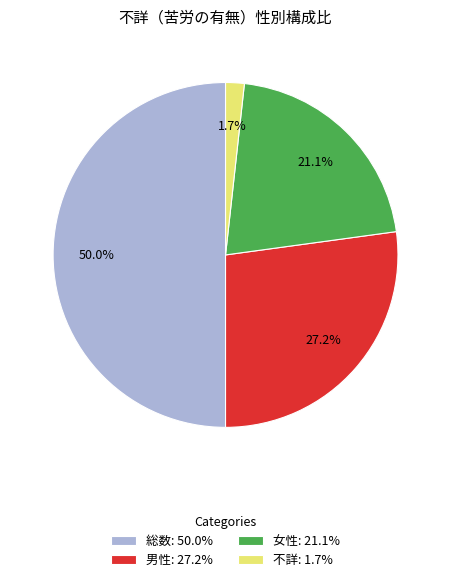

Rank the categories by value from lowest to highest.

不詳, 女性, 男性, 総数